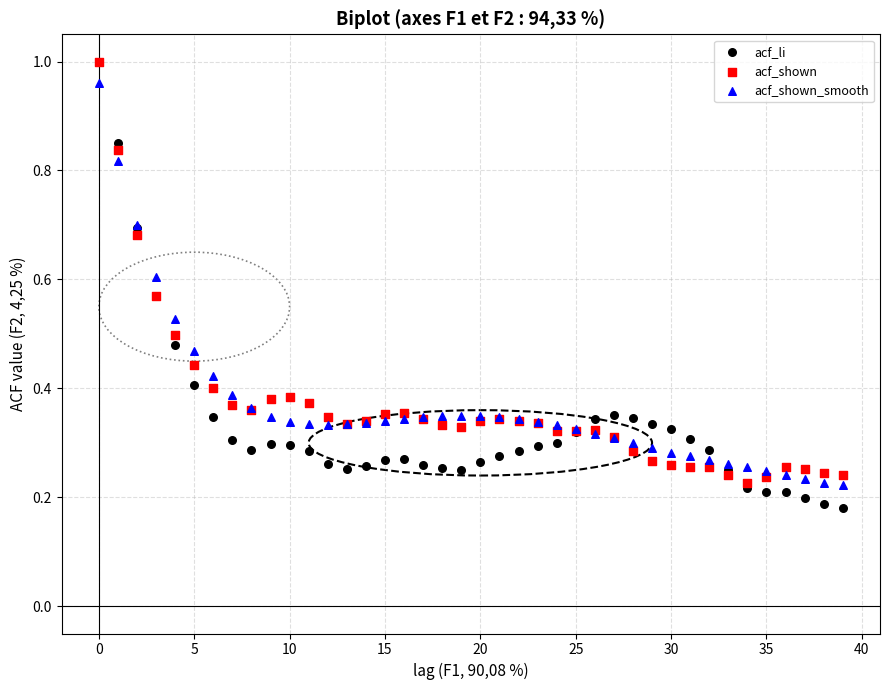

What are all the series names shown in the legend?

acf_li, acf_shown, acf_shown_smooth